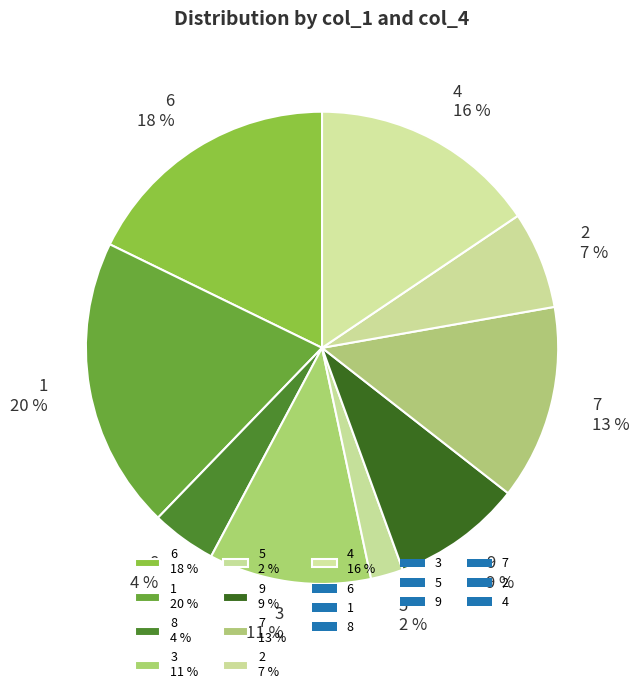

What percentage is the 4 slice, to the nearest percent?

16%